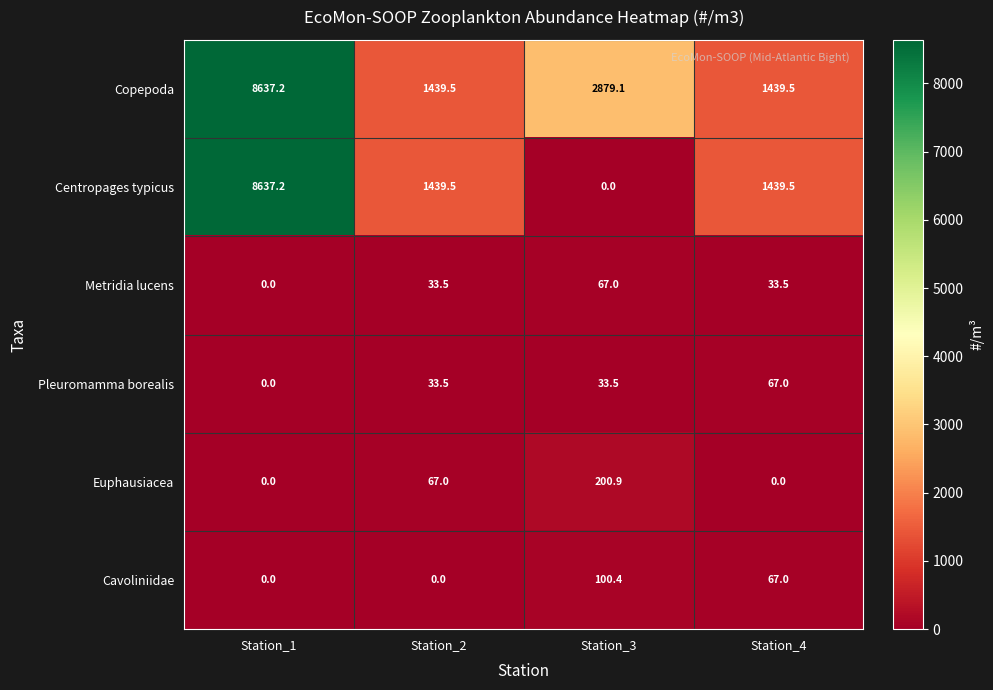

Reading left to right, what are all the values shown in this chart?

Copepoda: Station_1=8637.2	Station_2=1439.5	Station_3=2879.1	Station_4=1439.5
Centropages typicus: Station_1=8637.2	Station_2=1439.5	Station_3=0.0	Station_4=1439.5
Metridia lucens: Station_1=0.0	Station_2=33.5	Station_3=67.0	Station_4=33.5
Pleuromamma borealis: Station_1=0.0	Station_2=33.5	Station_3=33.5	Station_4=67.0
Euphausiacea: Station_1=0.0	Station_2=67.0	Station_3=200.9	Station_4=0.0
Cavoliniidae: Station_1=0.0	Station_2=0.0	Station_3=100.4	Station_4=67.0